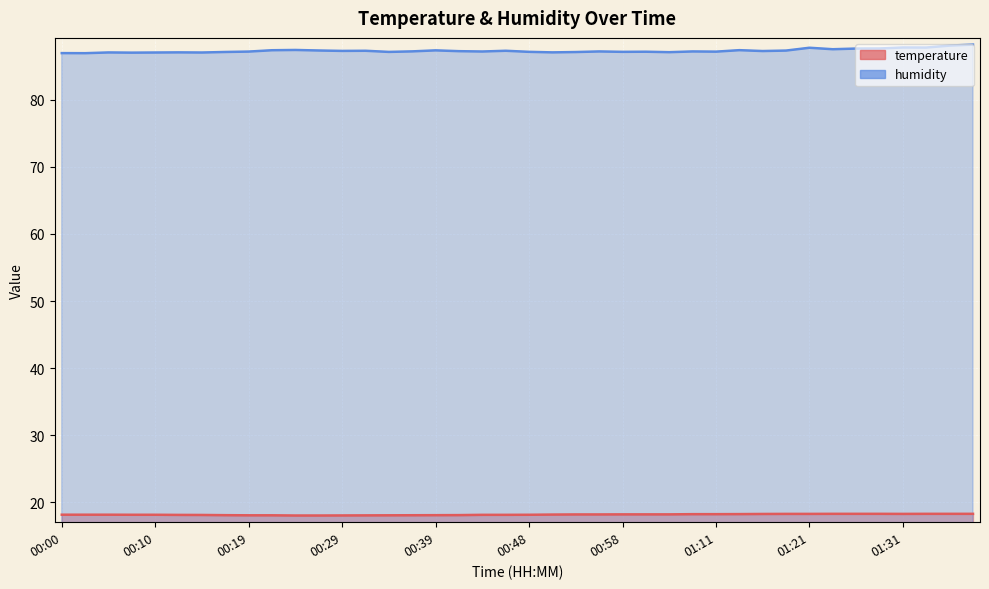

Between 00:34 and 00:27, which is larger?

00:34